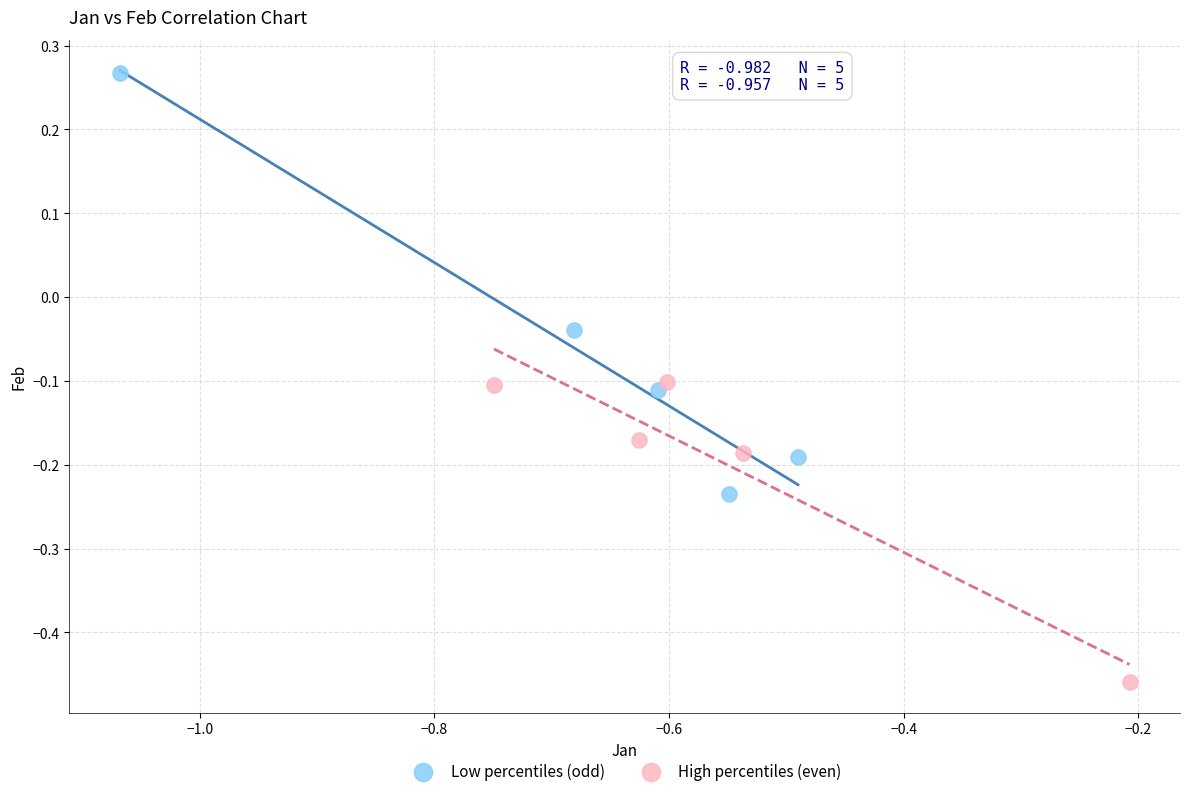

Which series reaches the minimum Y coordinate?

High percentiles (even)